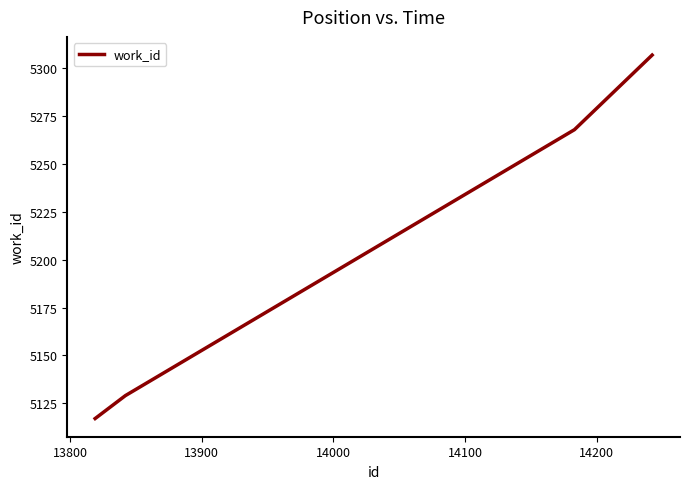

What is the greatest value displayed?

5307